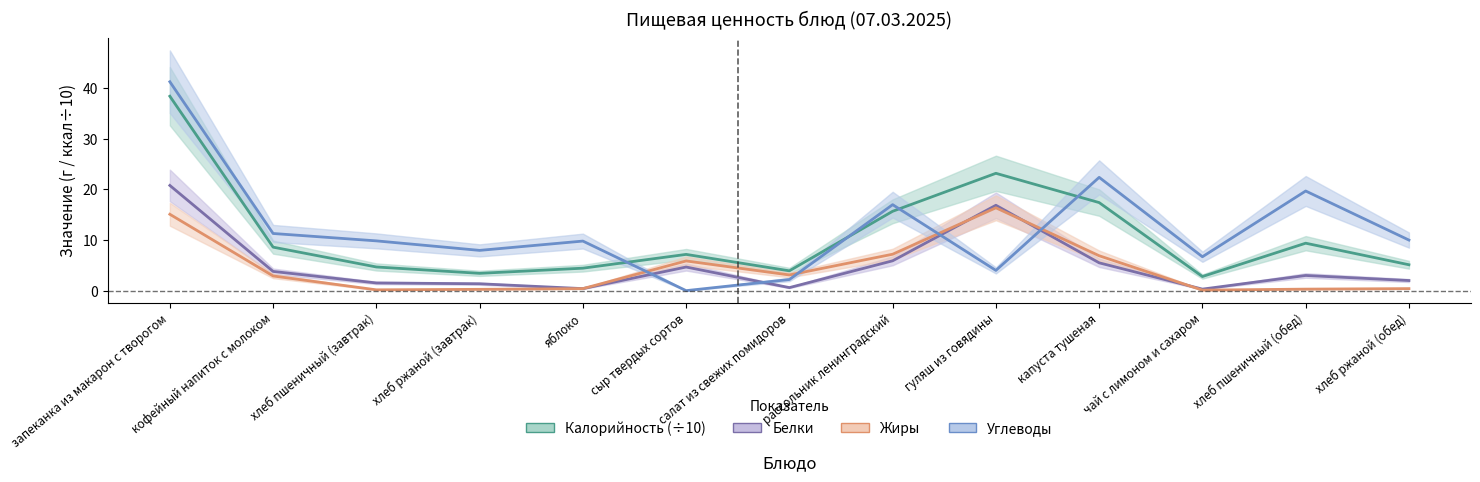

Between яблоко and салат из свежих помидоров, which series saw the biggest shift?

Углеводы